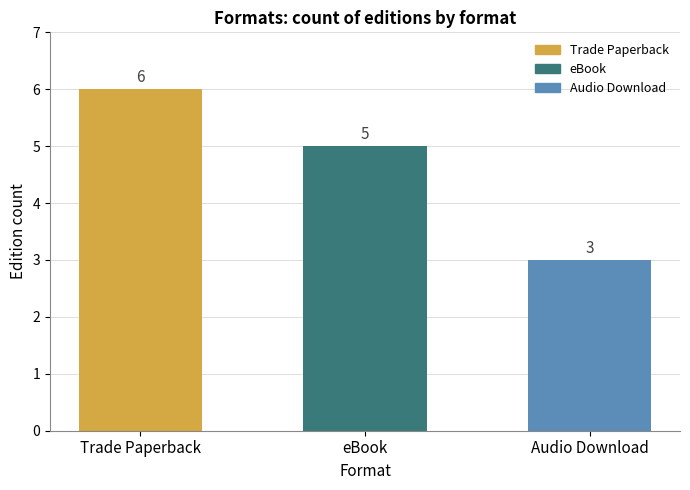

Reading left to right, what are all the values shown in this chart?

6	5	3